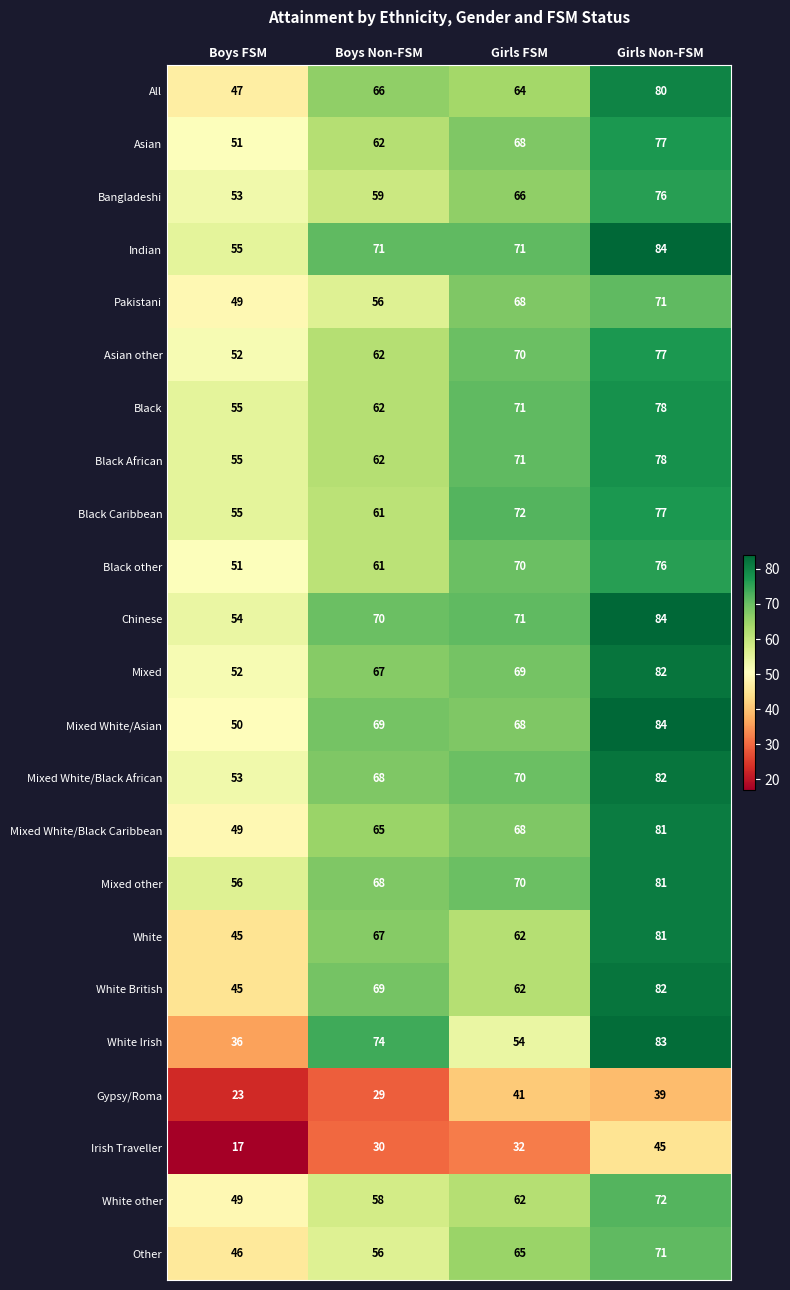

What is the difference between the maximum and minimum values in the Gypsy/Roma series?

18